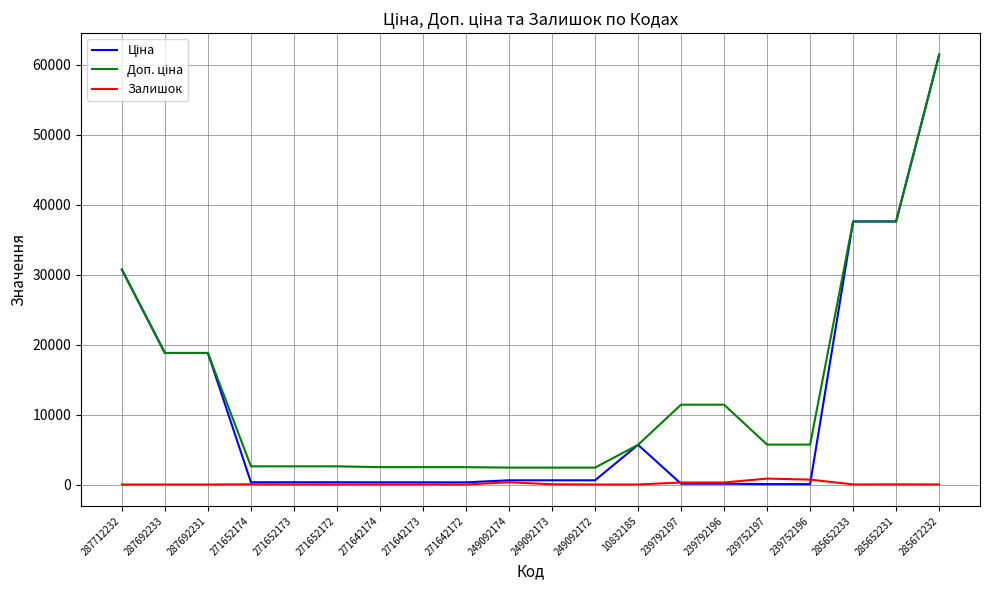

The Залишок series shows 13.0 at 285652233. True or false?

True